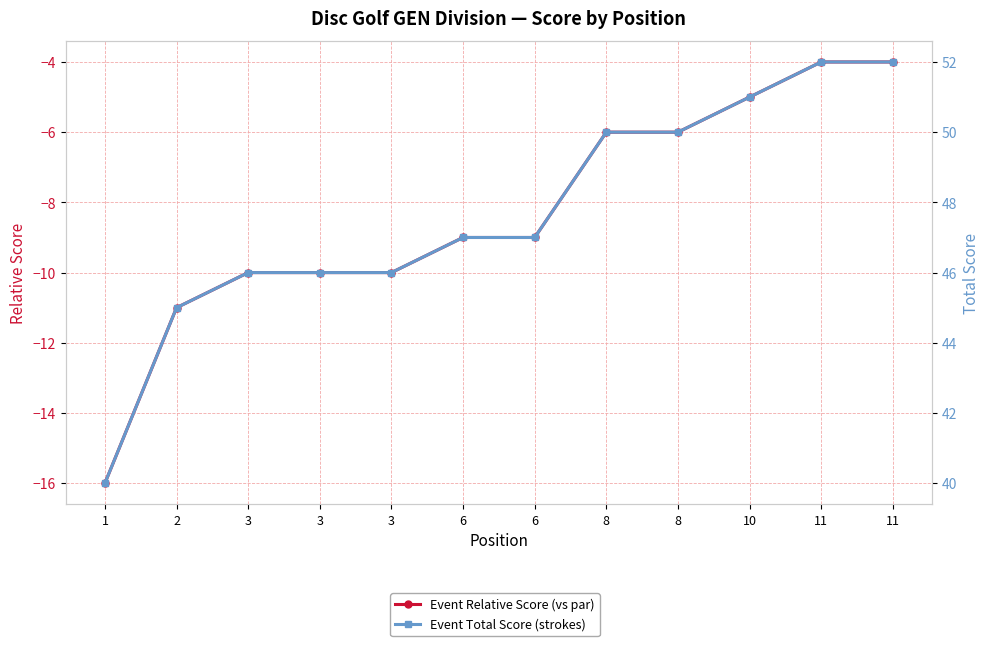

Rank the categories by Event Relative Score (vs par) value from lowest to highest.

1, 2, 3, 3, 3, 6, 6, 8, 8, 10, 11, 11